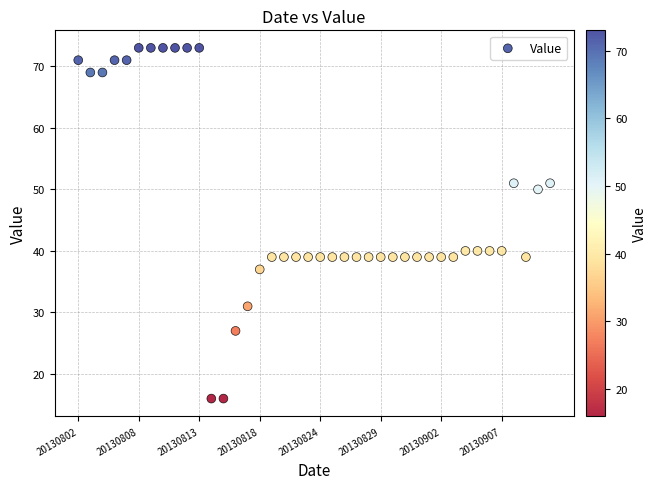

What is the range of Y values (max minus min)?

57